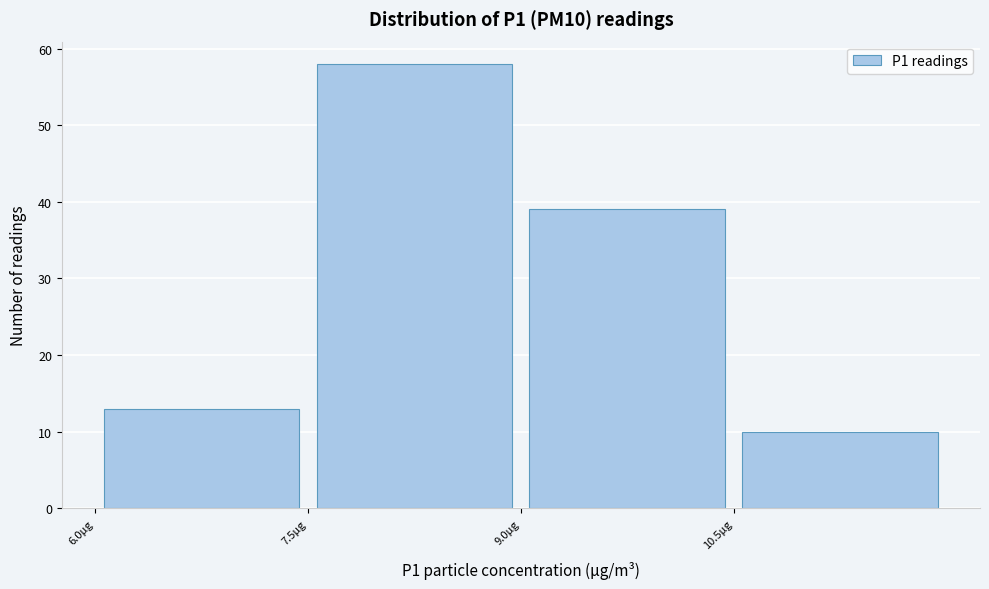

How tall is the bar that spans 9.0 to 10.5 on the x-axis? Neither the bar edges nor the heights are printed on the chart, so give them approximately, as read against the axes.

39